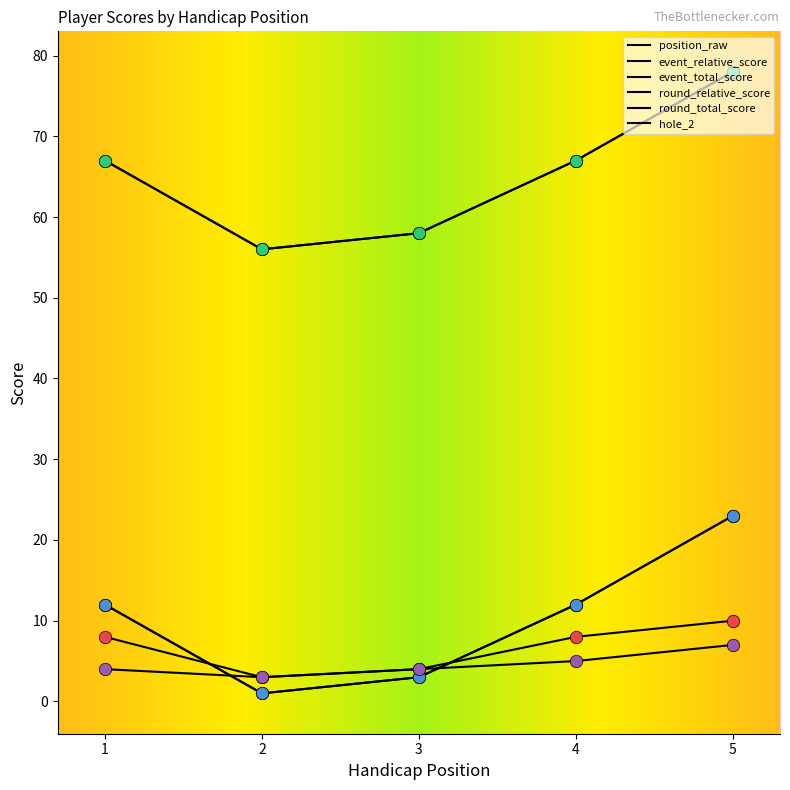

Is this an area chart (filled region under the line)?

No